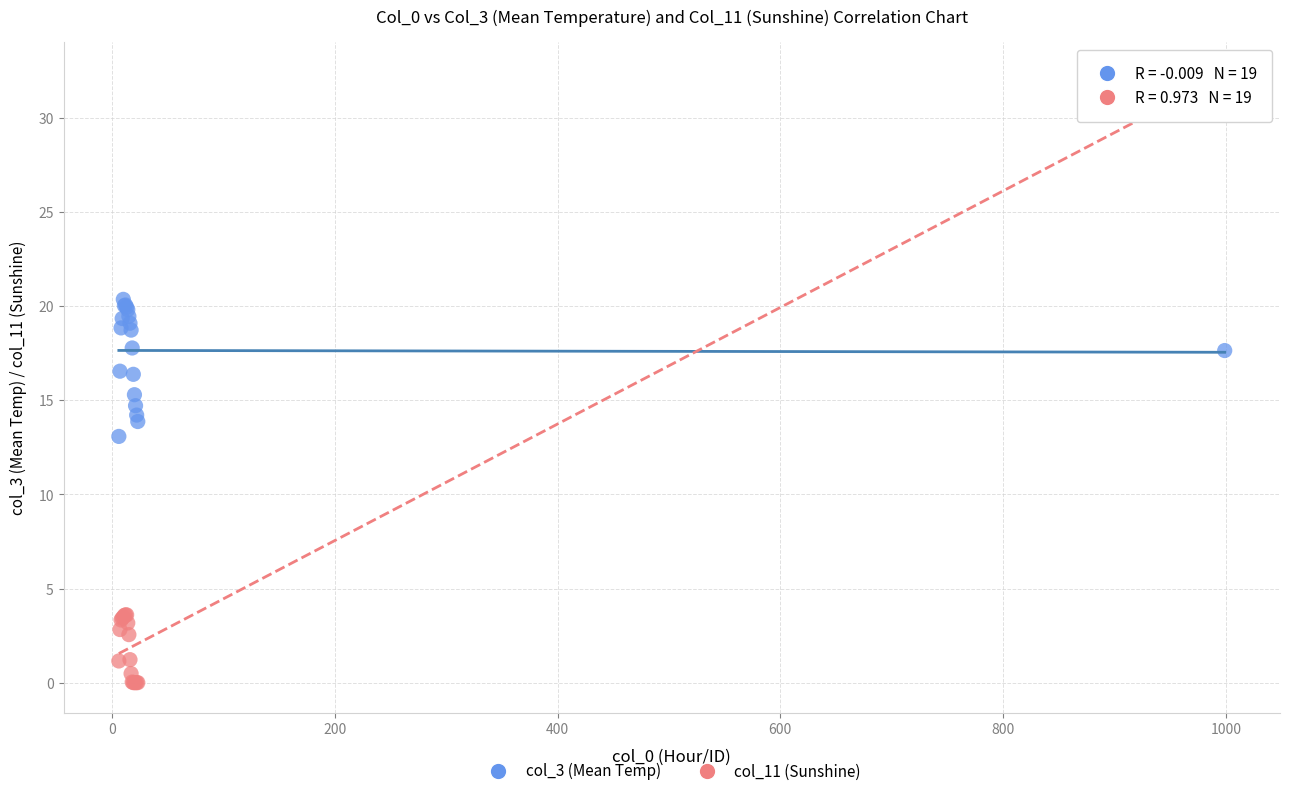

Which series reaches the maximum Y coordinate?

col_11 (Sunshine)